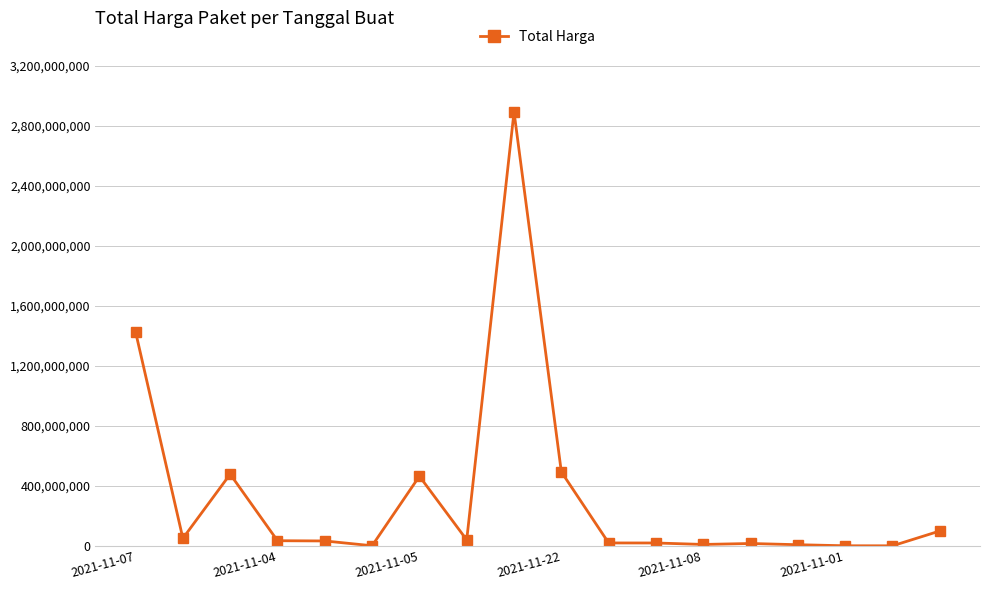

True or false: the data has more than 0 interior local peaks.

True